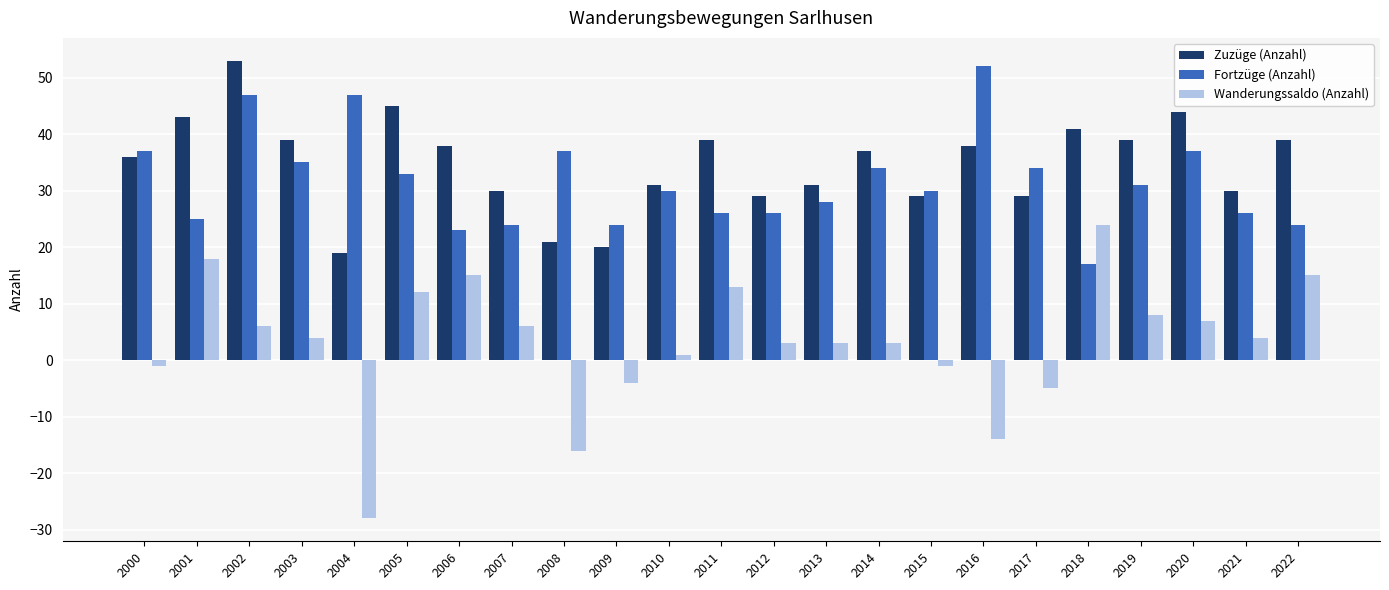

How many positive values does the Wanderungssaldo (Anzahl) series have?

16